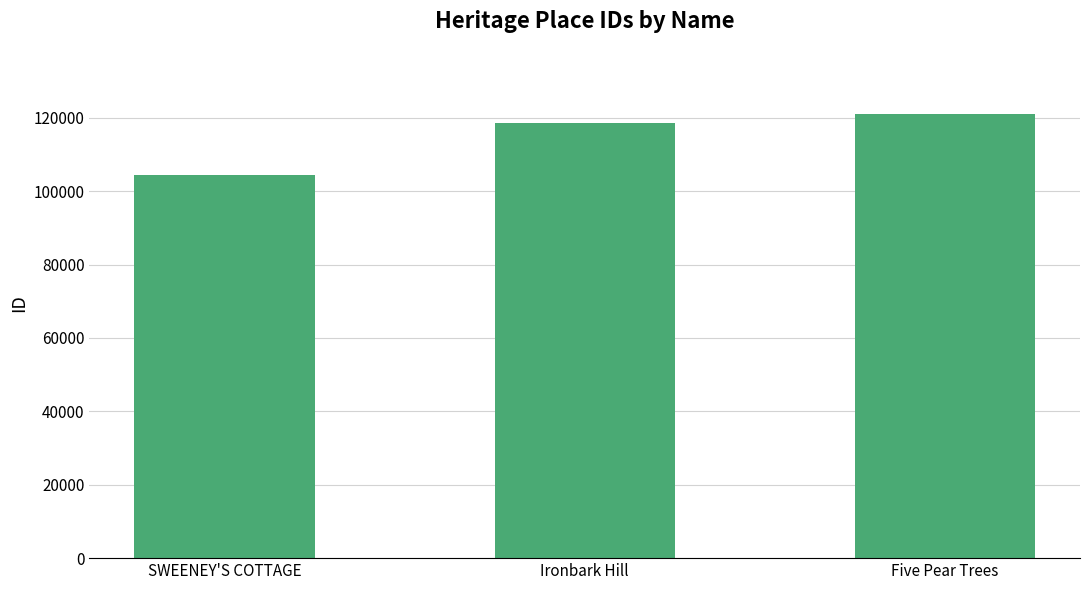

What is the maximum value shown in the chart?

120997